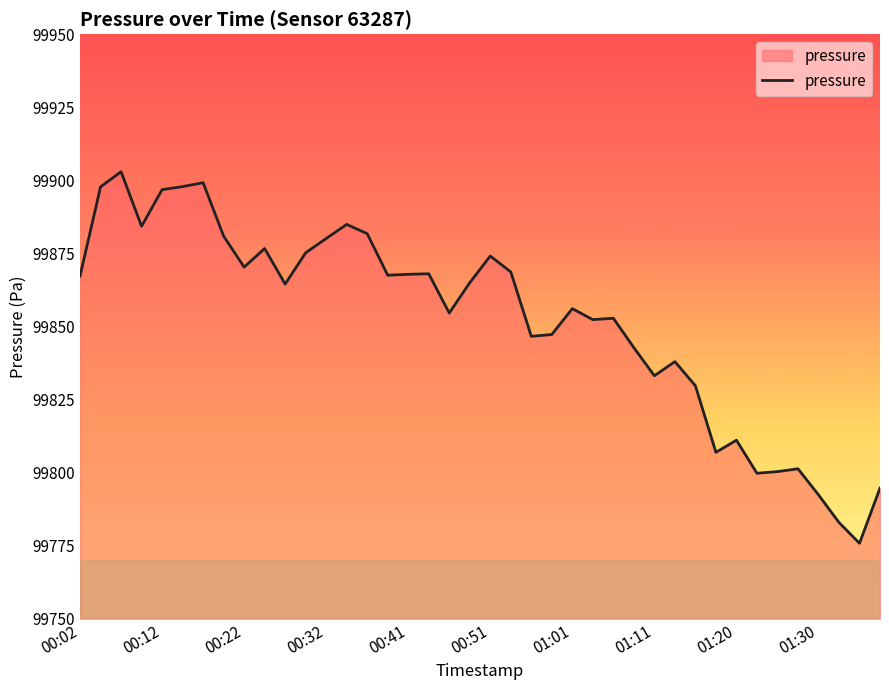

What is the minimum value shown in the chart?

99775.8